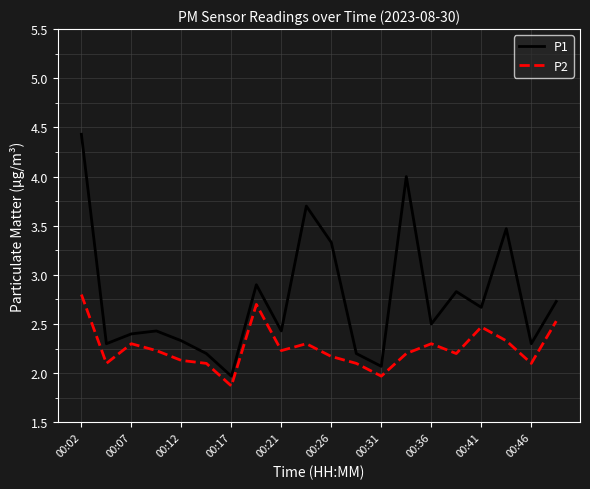

True or false: P1 and P2 cross at least once.

False